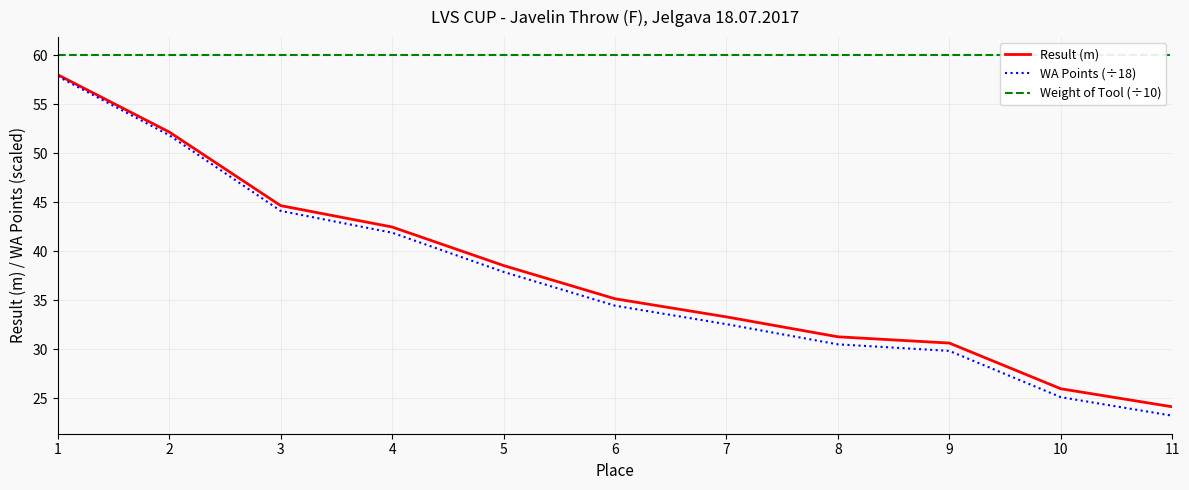

What is the average value of the Weight of Tool (÷10) series?

60.0